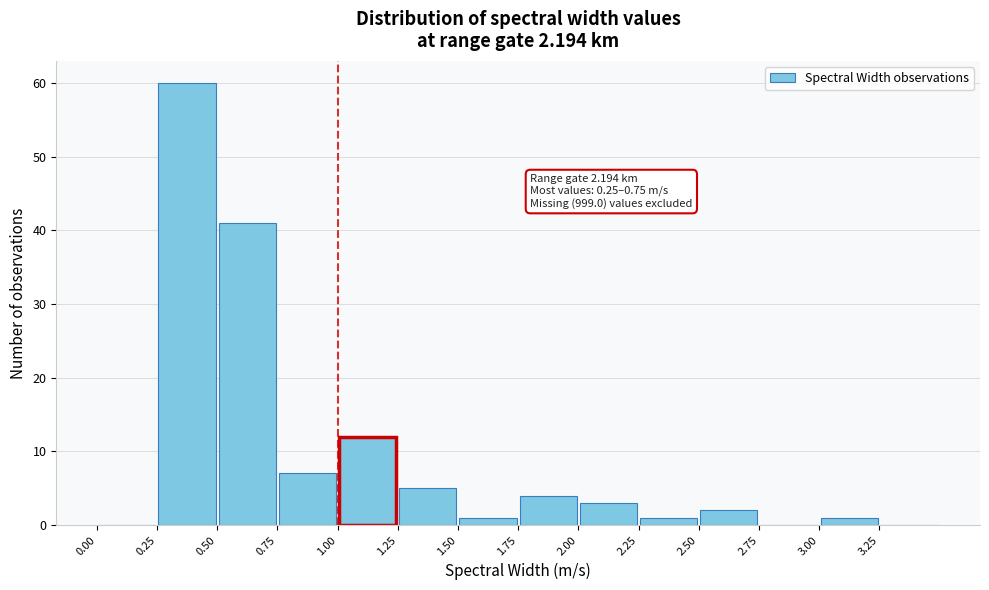

Over which range of the x-axis is the bar tallest?

0.25 to 0.50